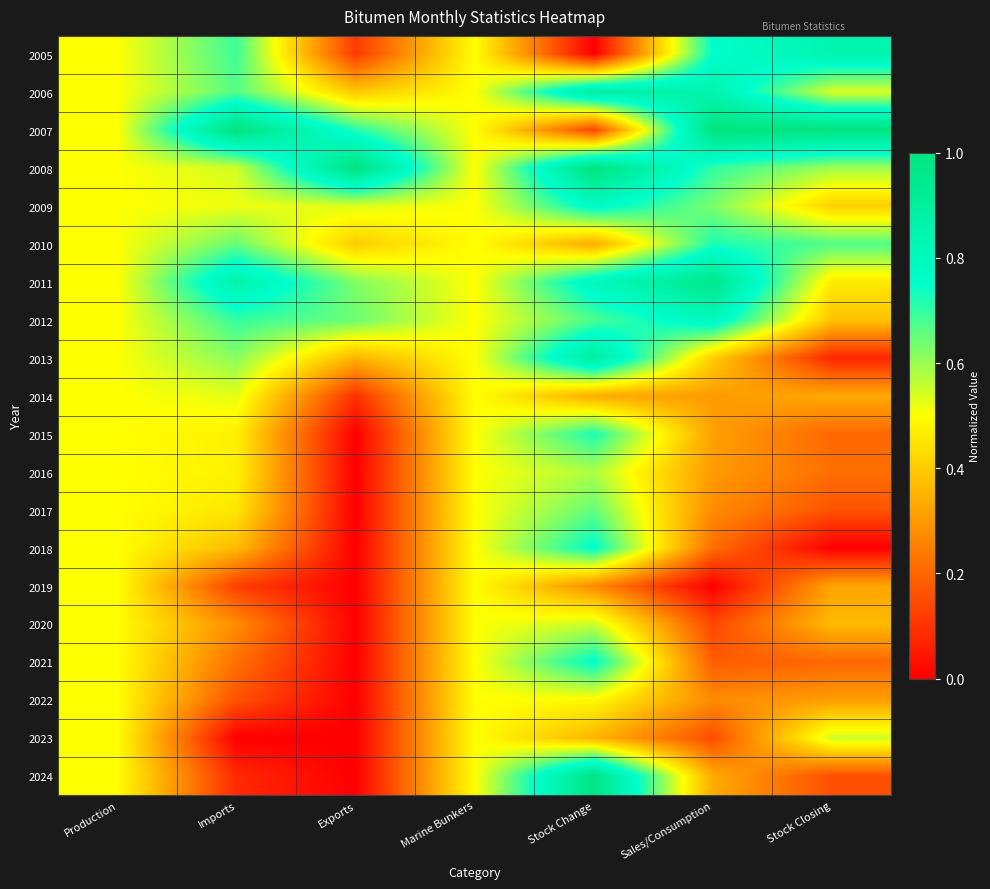

Which series has the largest total across all categories?

2007